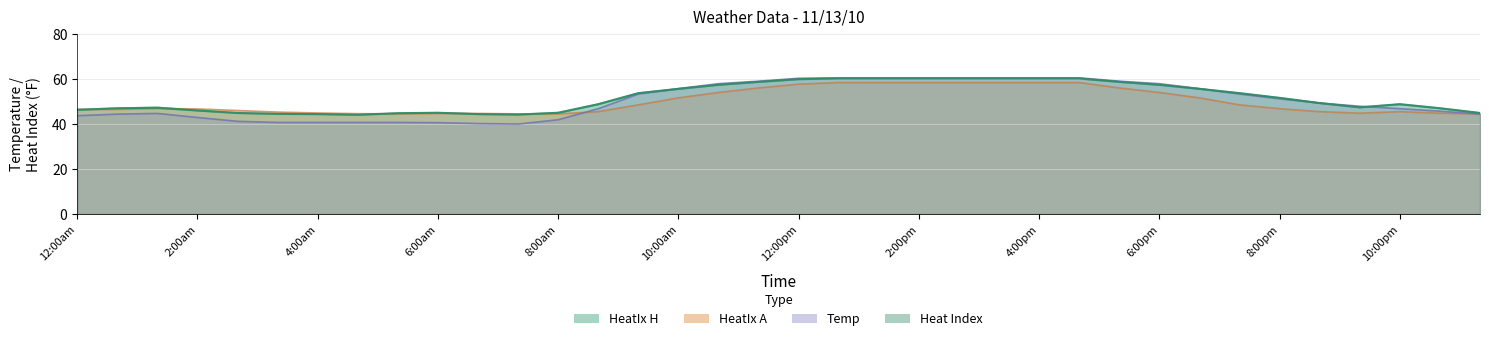

How many categories are shown in the chart?

36